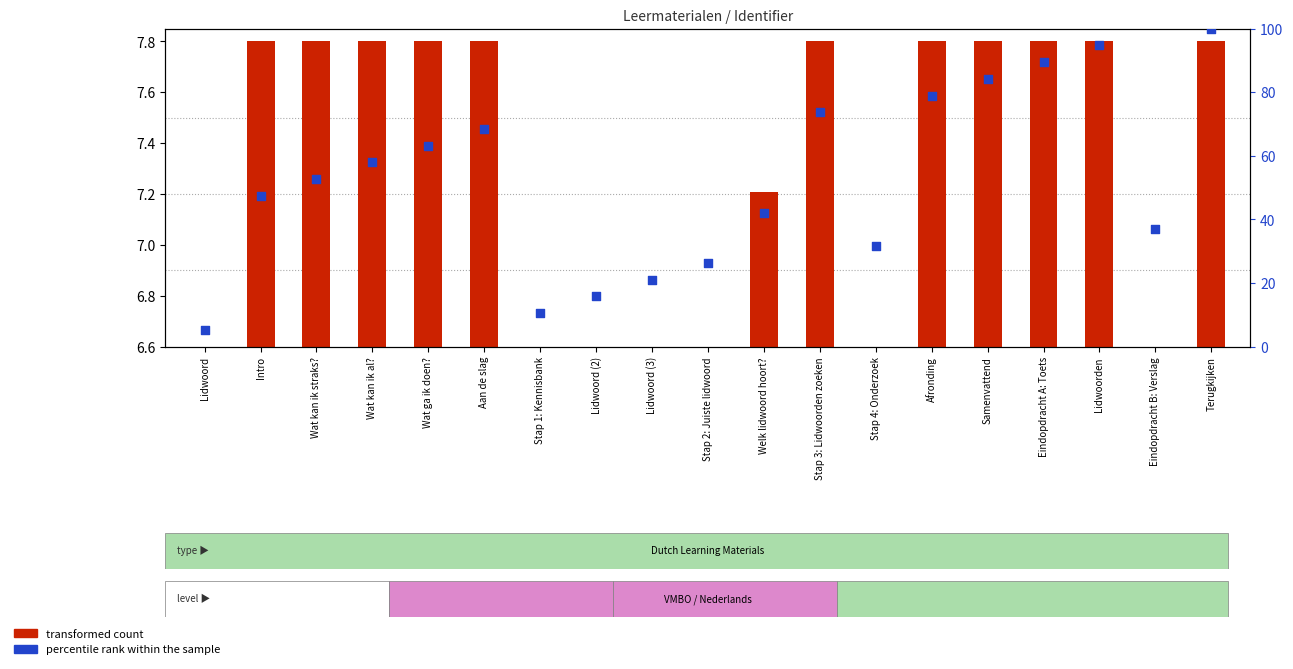

Which series reaches the minimum Y coordinate?

percentile rank within the sample